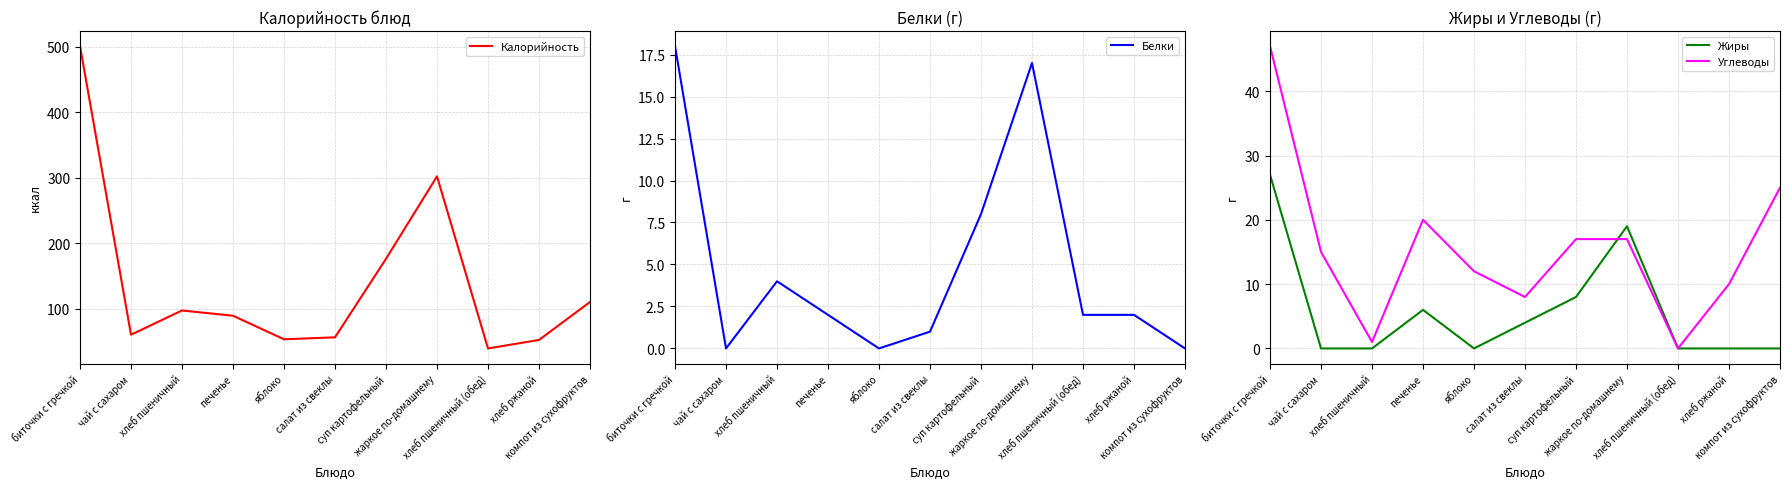

What is the total value across all series at яблоко?

65